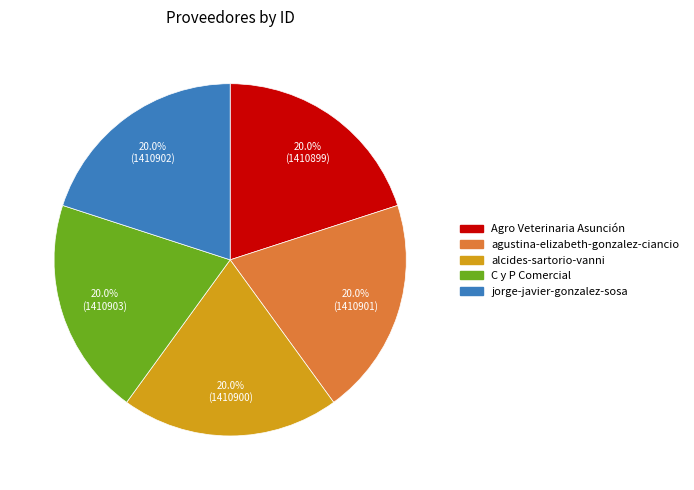

Do alcides-sartorio-vanni and jorge-javier-gonzalez-sosa together represent more than half of the pie?

No